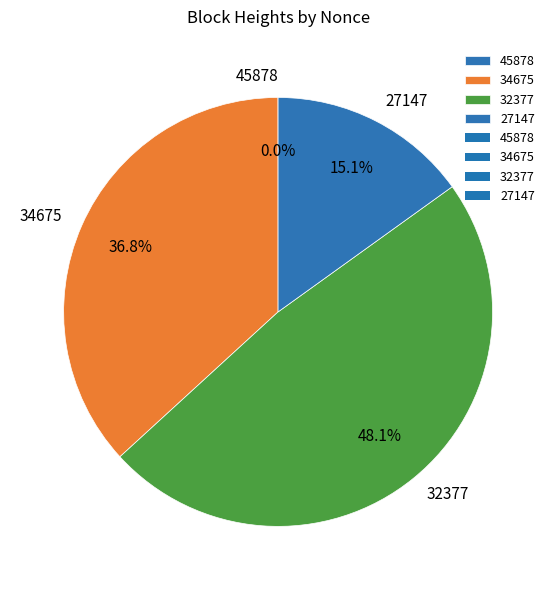

What is the largest slice in the pie chart?

32377